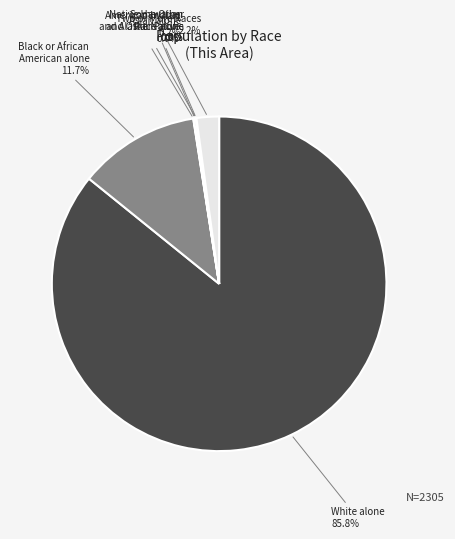

What percentage is the Black or African American alone slice, to the nearest percent?

12%